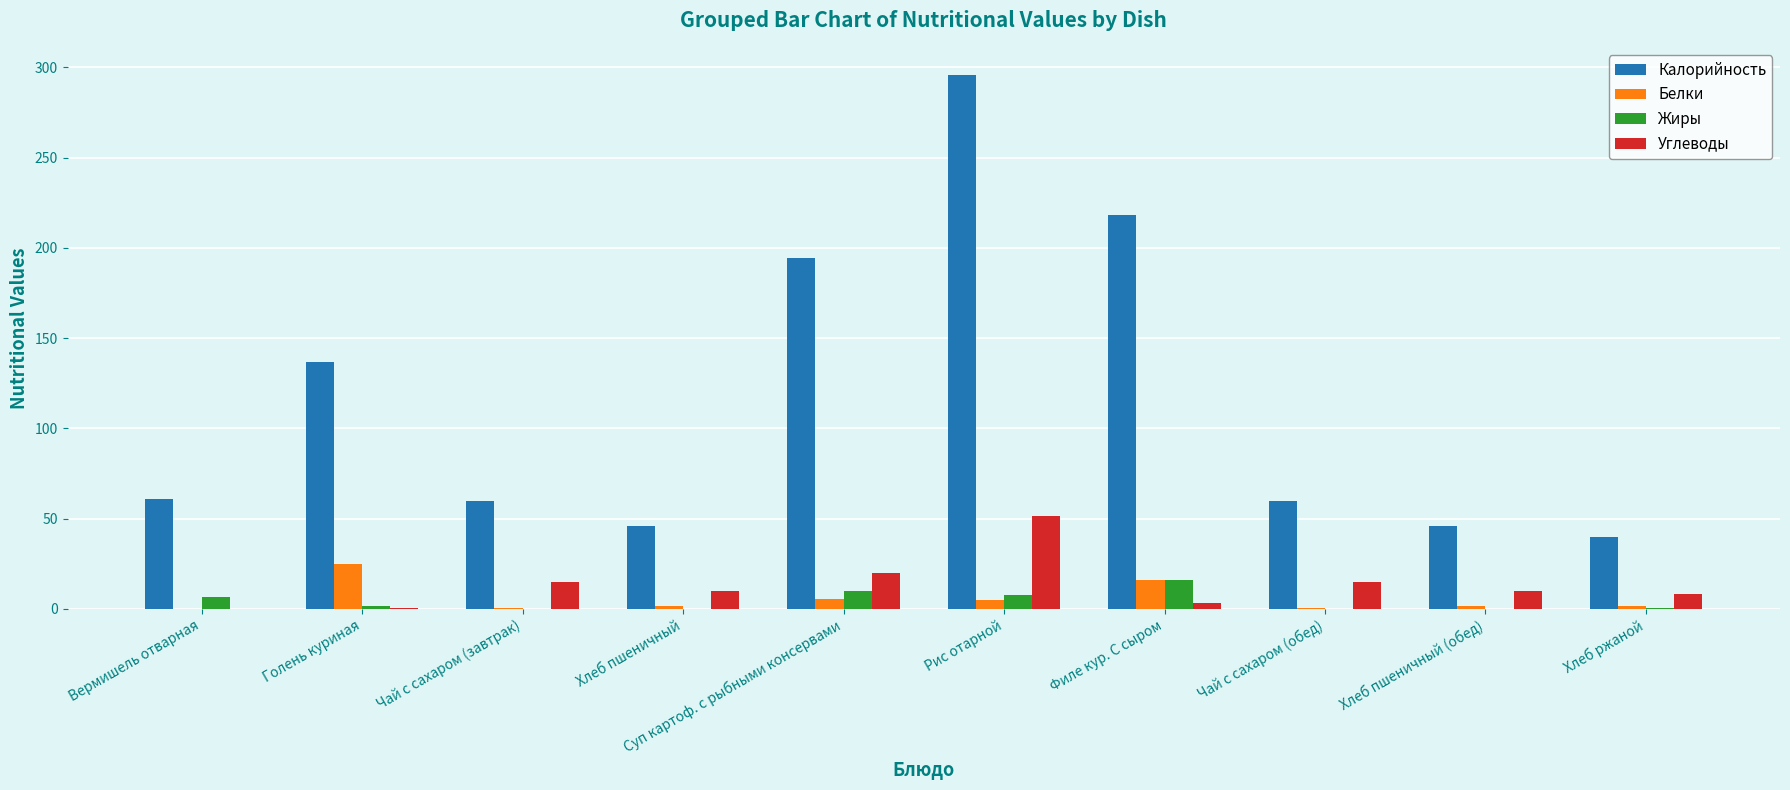

What is the sum of all Калорийность values?

1157.8